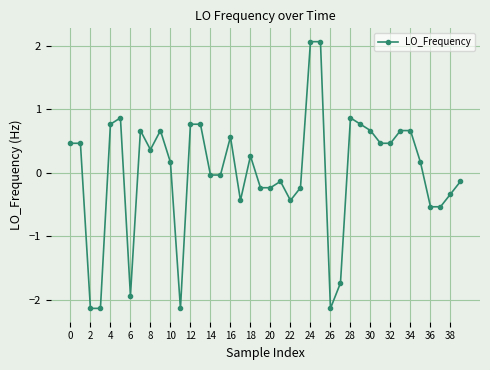

What is the value of the 17th point from the left?

0.6